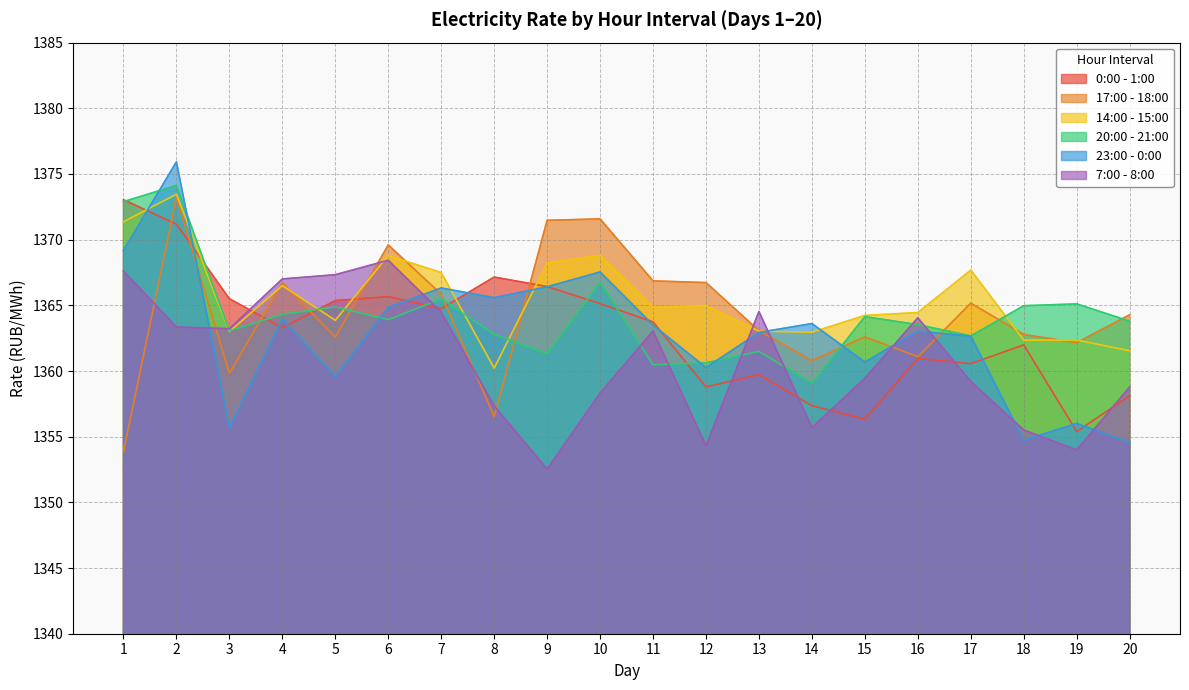

Between 4 and 19, which is larger?

4